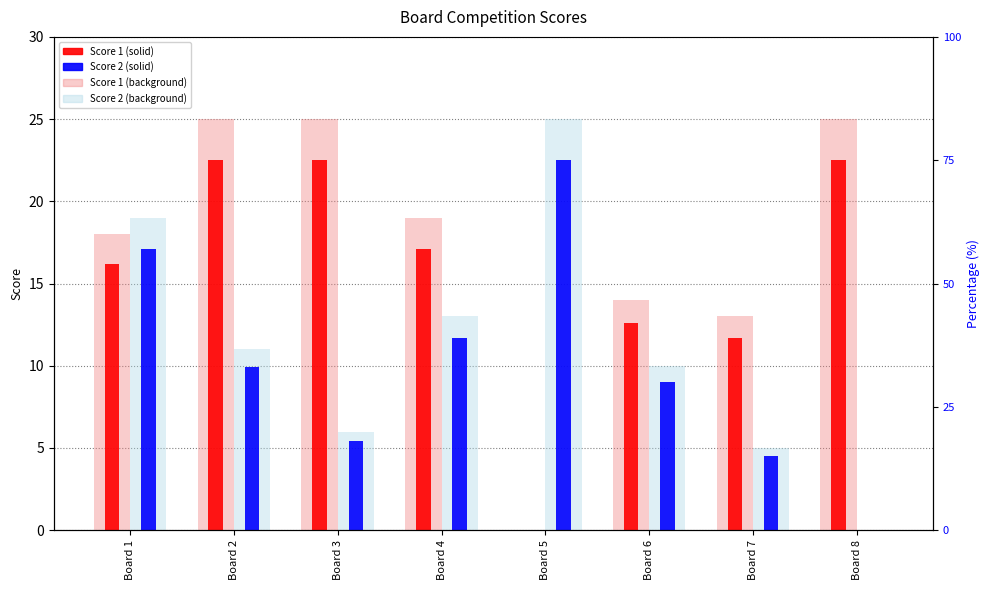

Between Board 2 and Board 4, which series saw the biggest shift?

Score 1